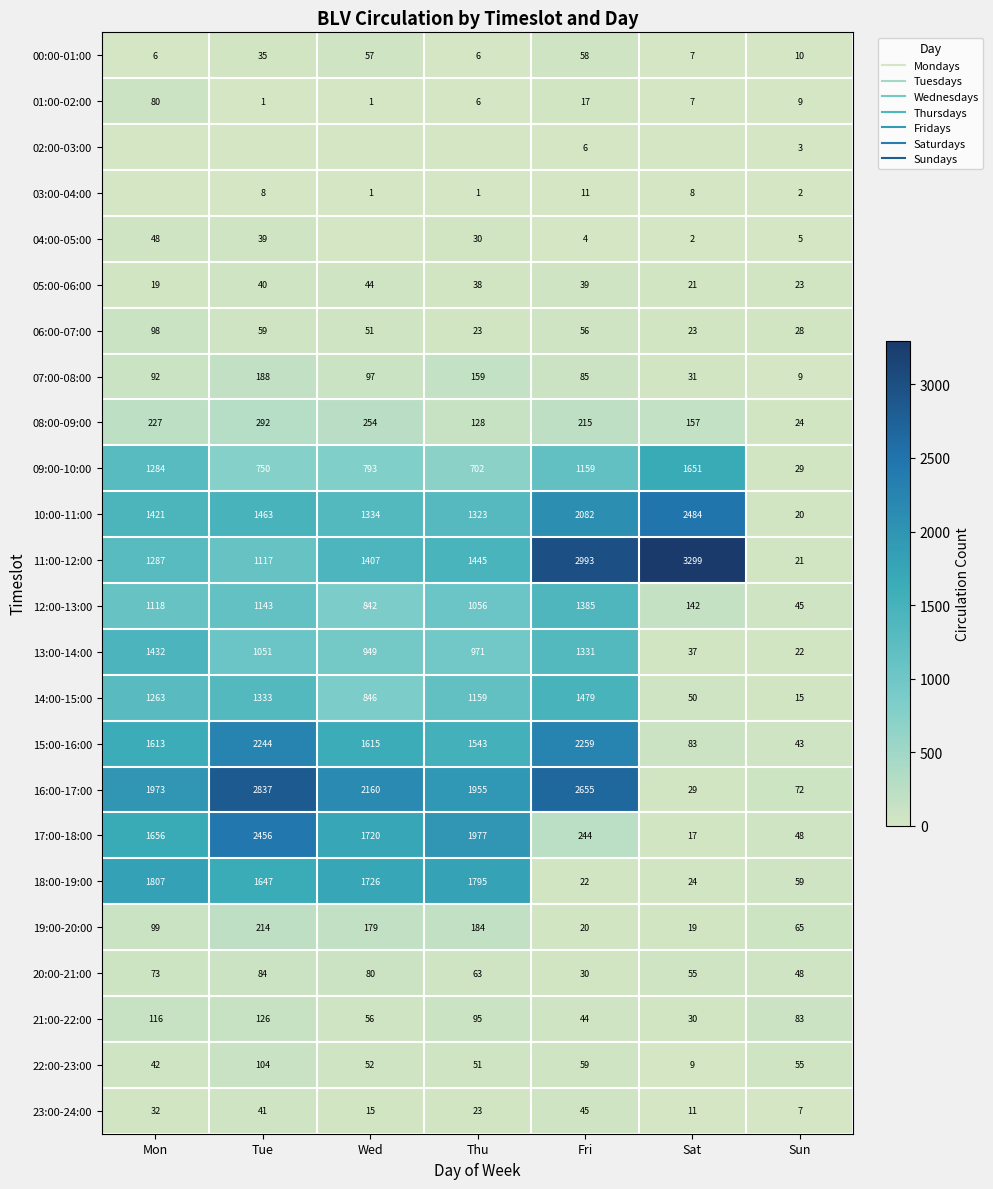

Which series changed the most between Wed and Sun?

16:00-17:00